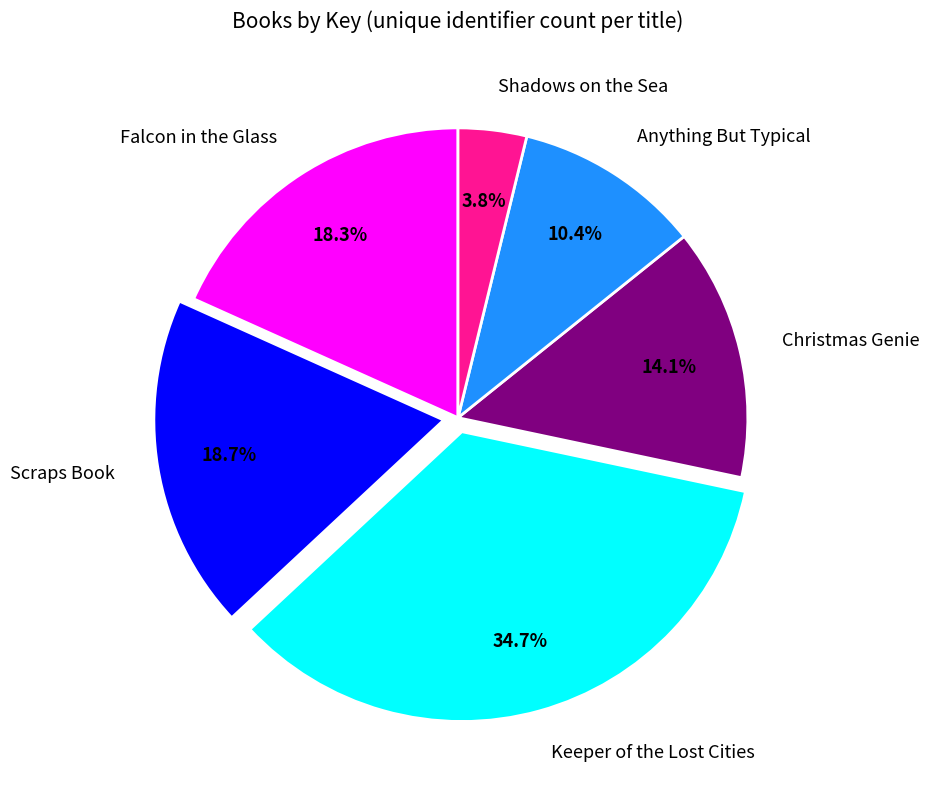

To the nearest percent, what portion does Shadows on the Sea represent?

4%